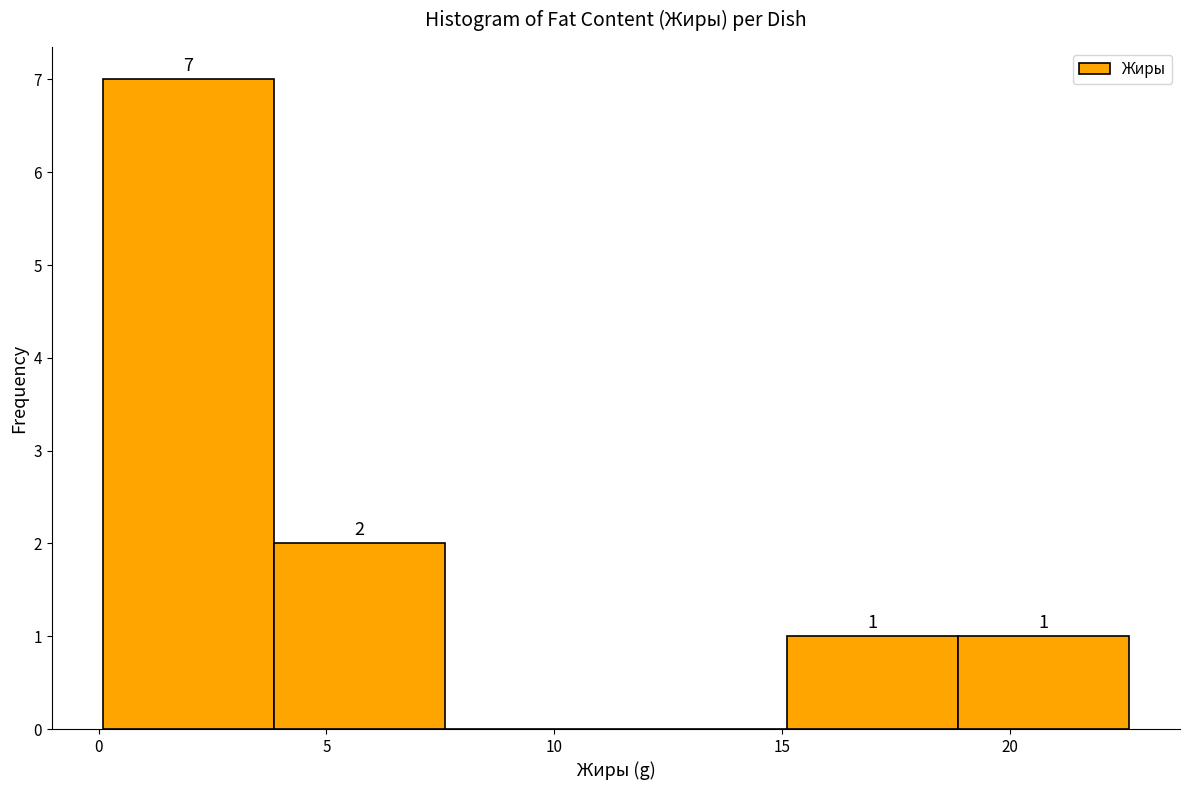

Over which range of the x-axis is the bar tallest?

0.10 to 3.85